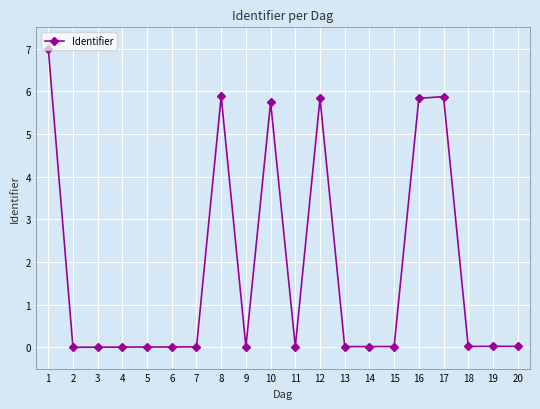

How many series are shown in this chart?

1